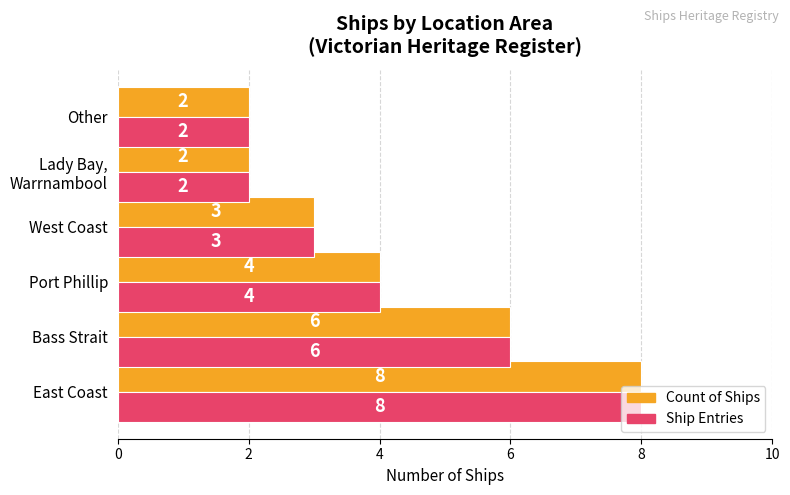

What is the difference between the second highest and second lowest values in the Ship Entries series?

4